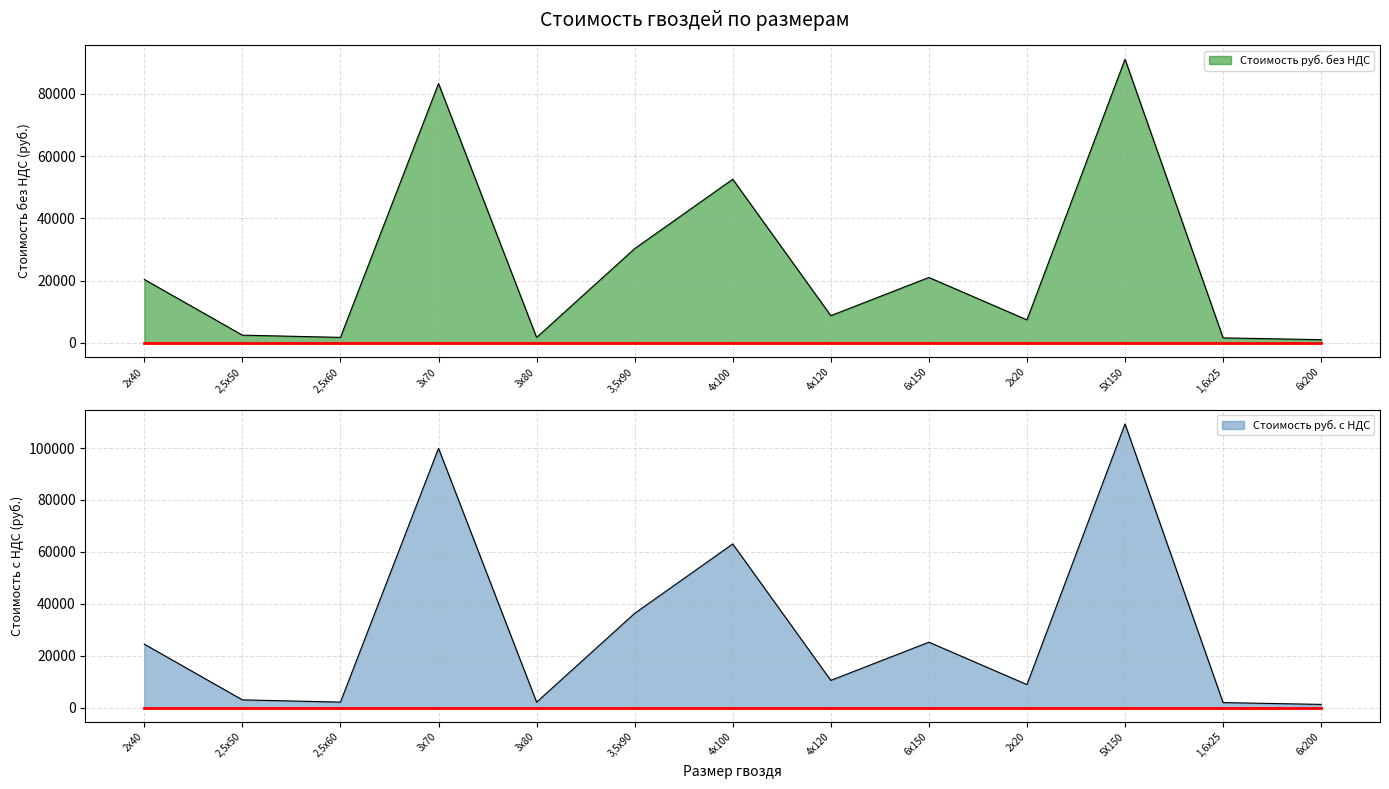

What is the sum of the Стоимость руб. с НДС values at 5Х150 and 4х100?

172372.2